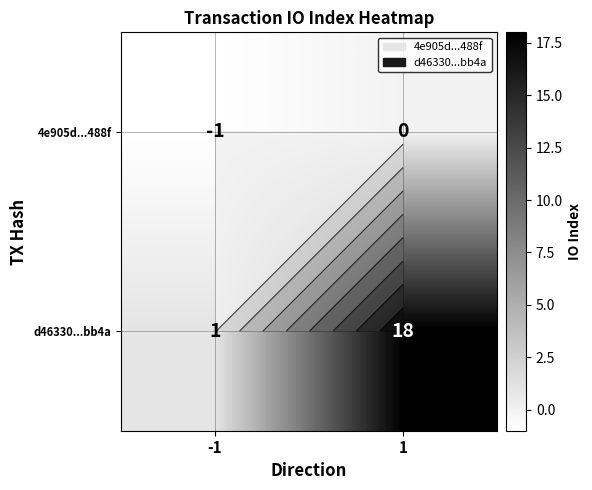

At which category is the sum across all series the highest?

1